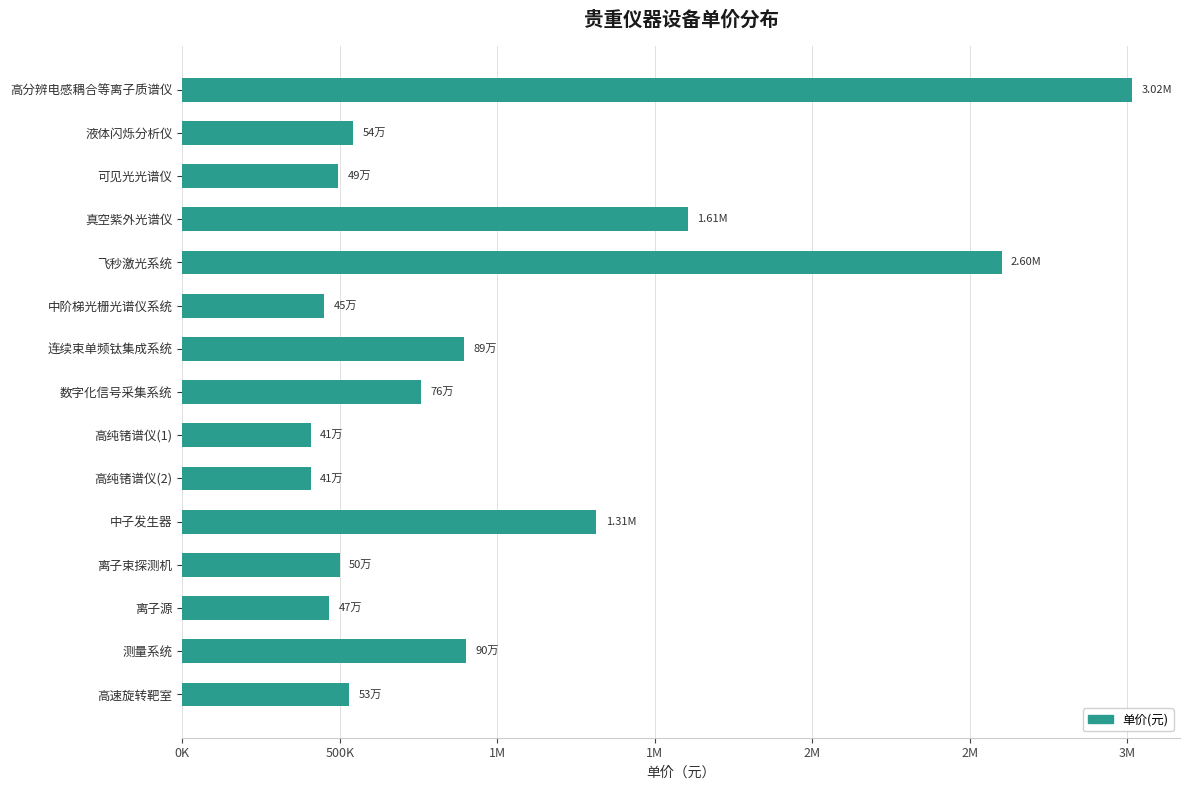

How many data points are less than 541794?

7